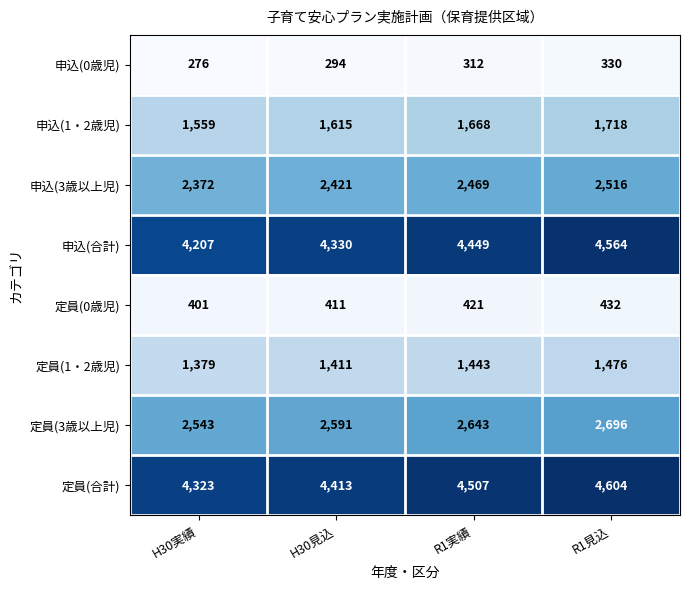

Which series changed the most between H30実績 and R1見込?

申込(合計)